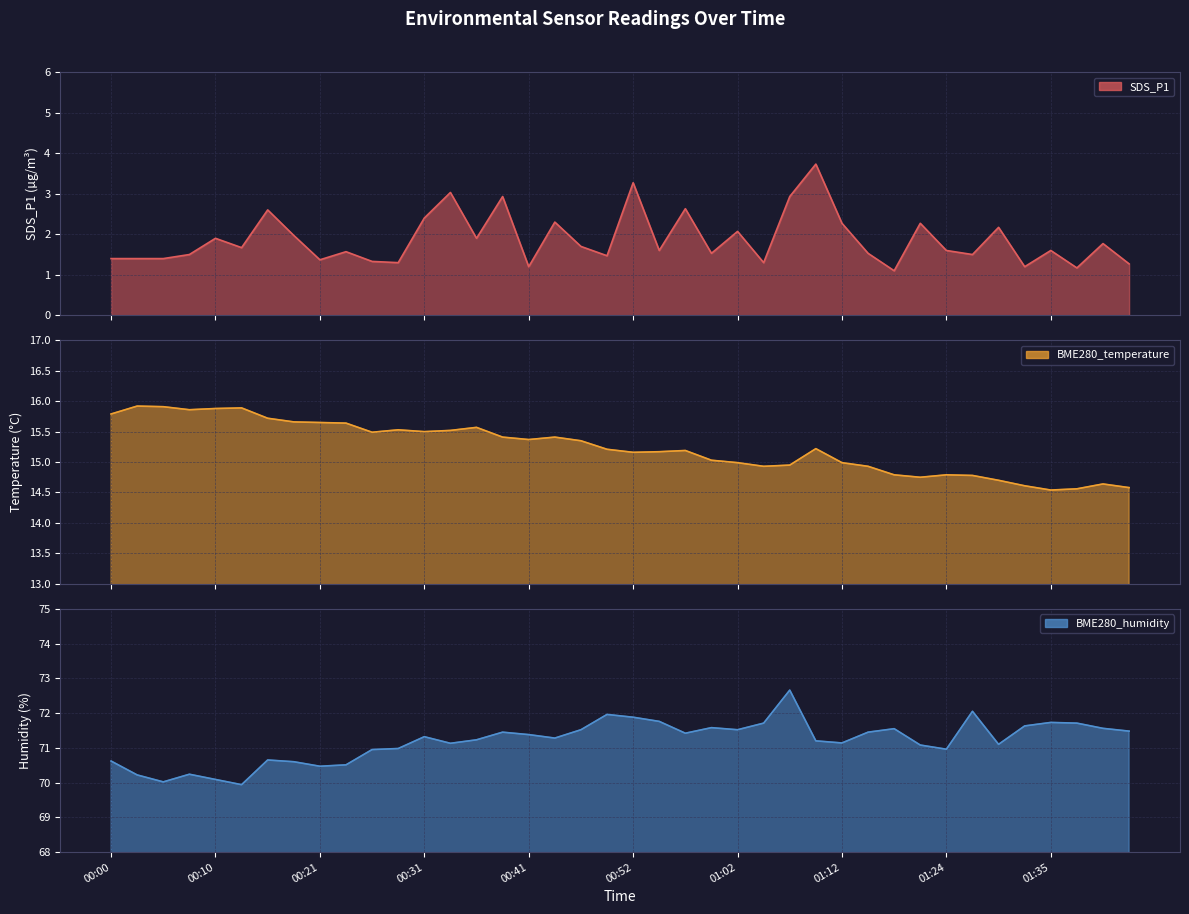

Rank the series by their maximum value, from highest to lowest.

BME280_humidity, BME280_temperature, SDS_P1